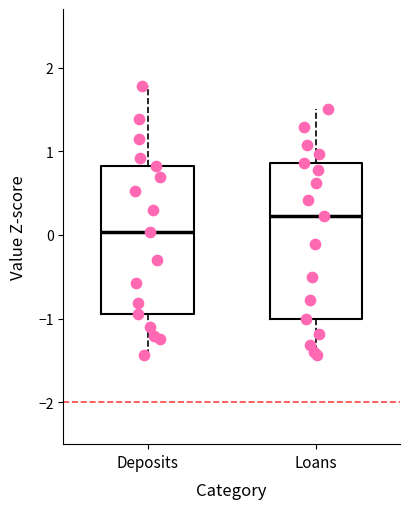

Where does the median line of the box for Loans sit on the y-axis? The values are not printed on the chart, so give them approximately, as read against the axis.

0.2